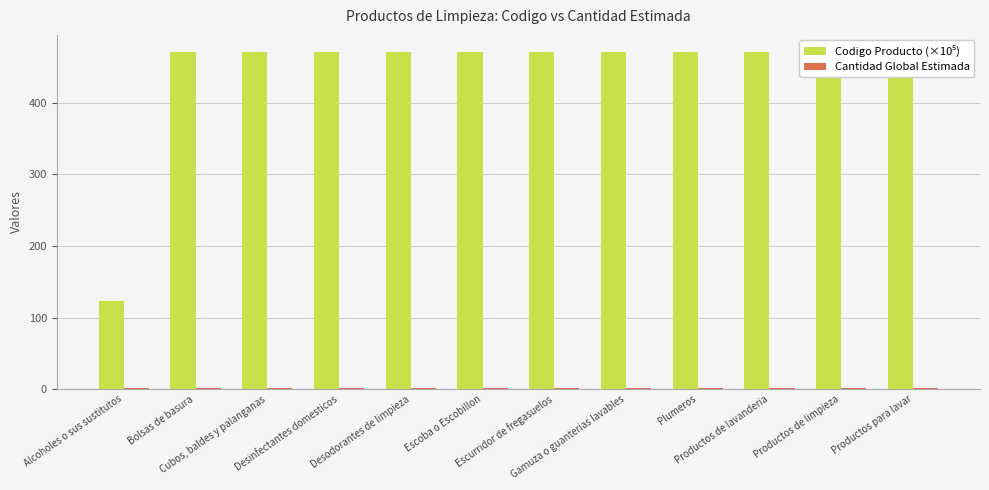

How many data points in Codigo Producto (×10⁵) are less than 471?

1